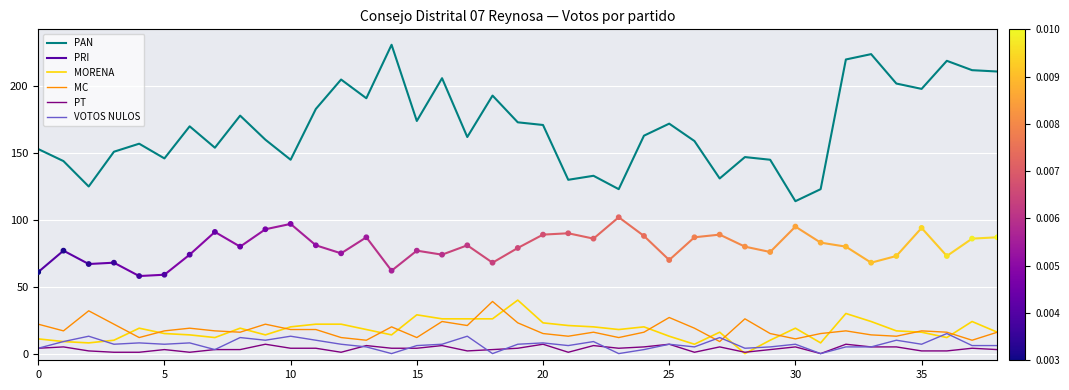

Which series reaches the minimum Y coordinate?

MORENA